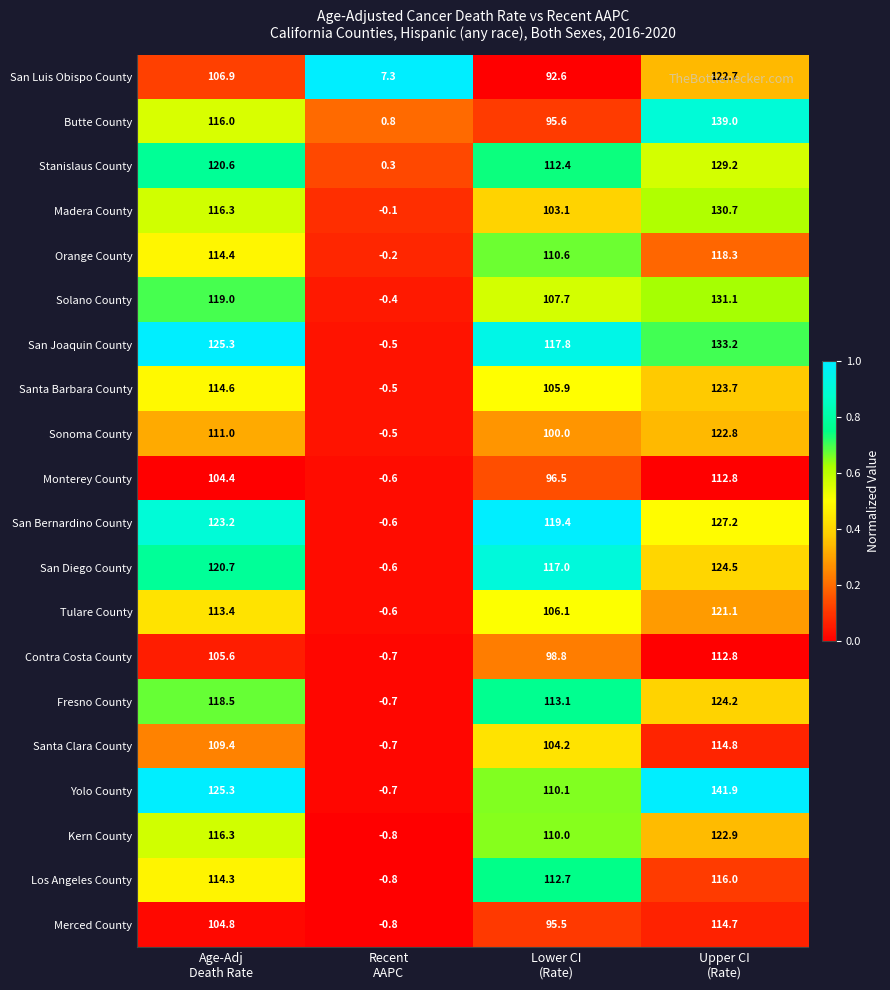

Which series has the largest range (max minus min)?

Yolo County